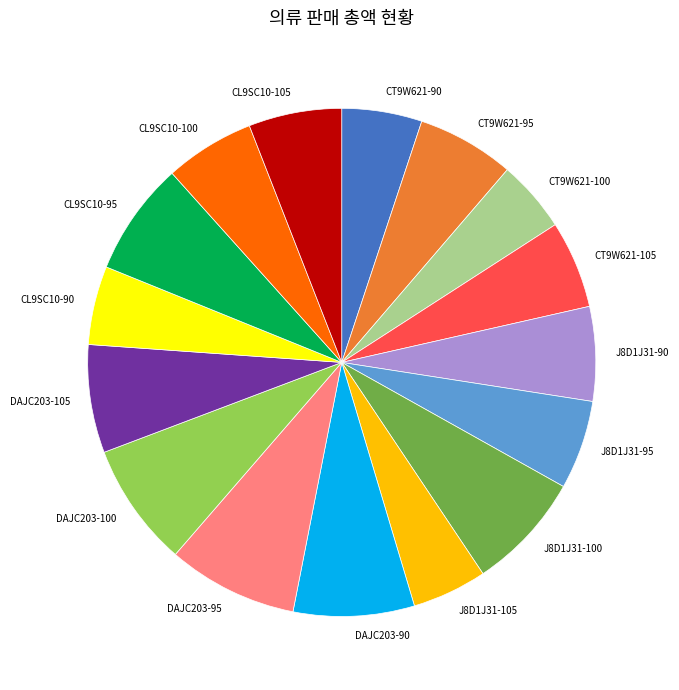

True or false: CT9W621-95 accounts for 1% of the total.

False